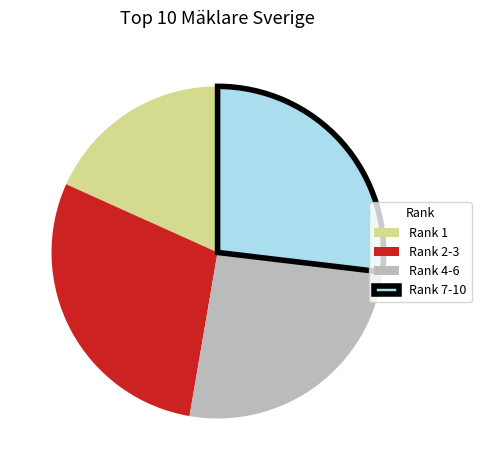

Which slice is the smallest?

Rank 1